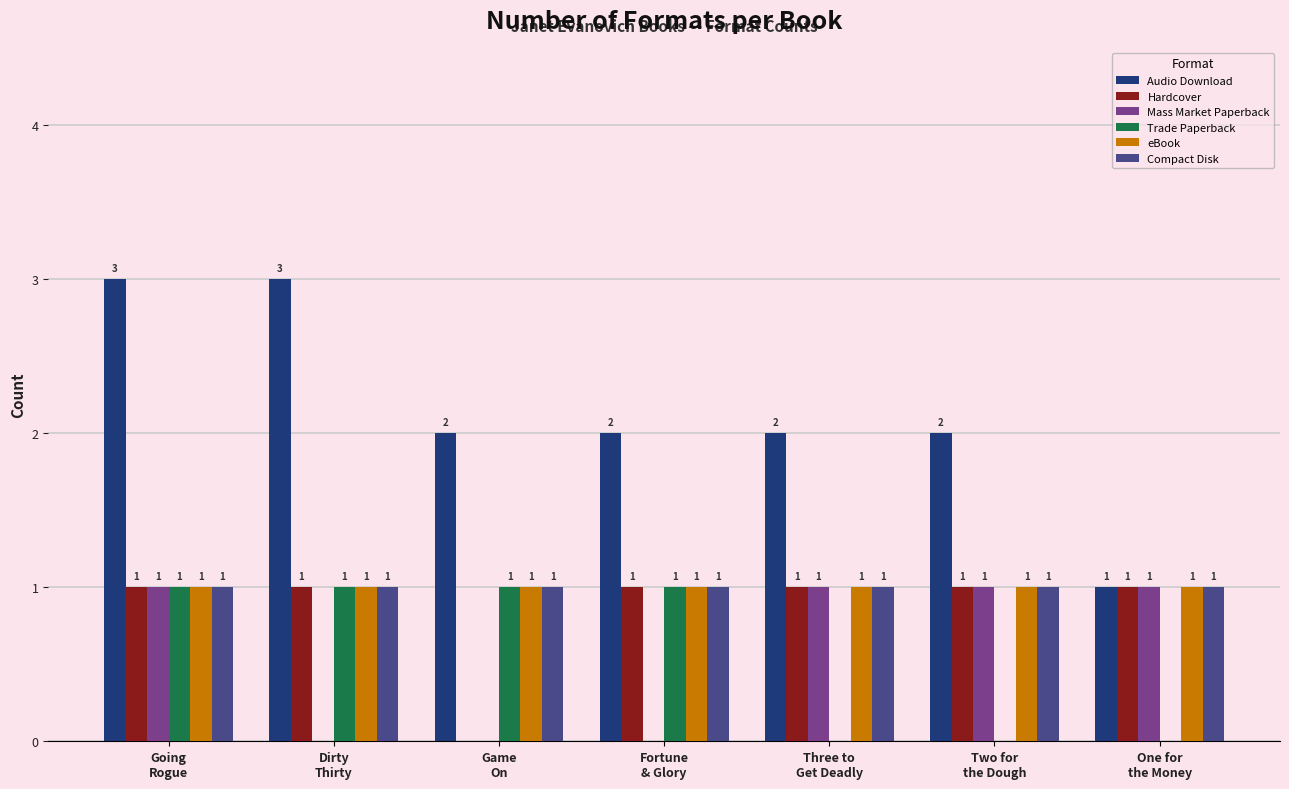

What is the spread (max minus min) of values at Game
On?

2